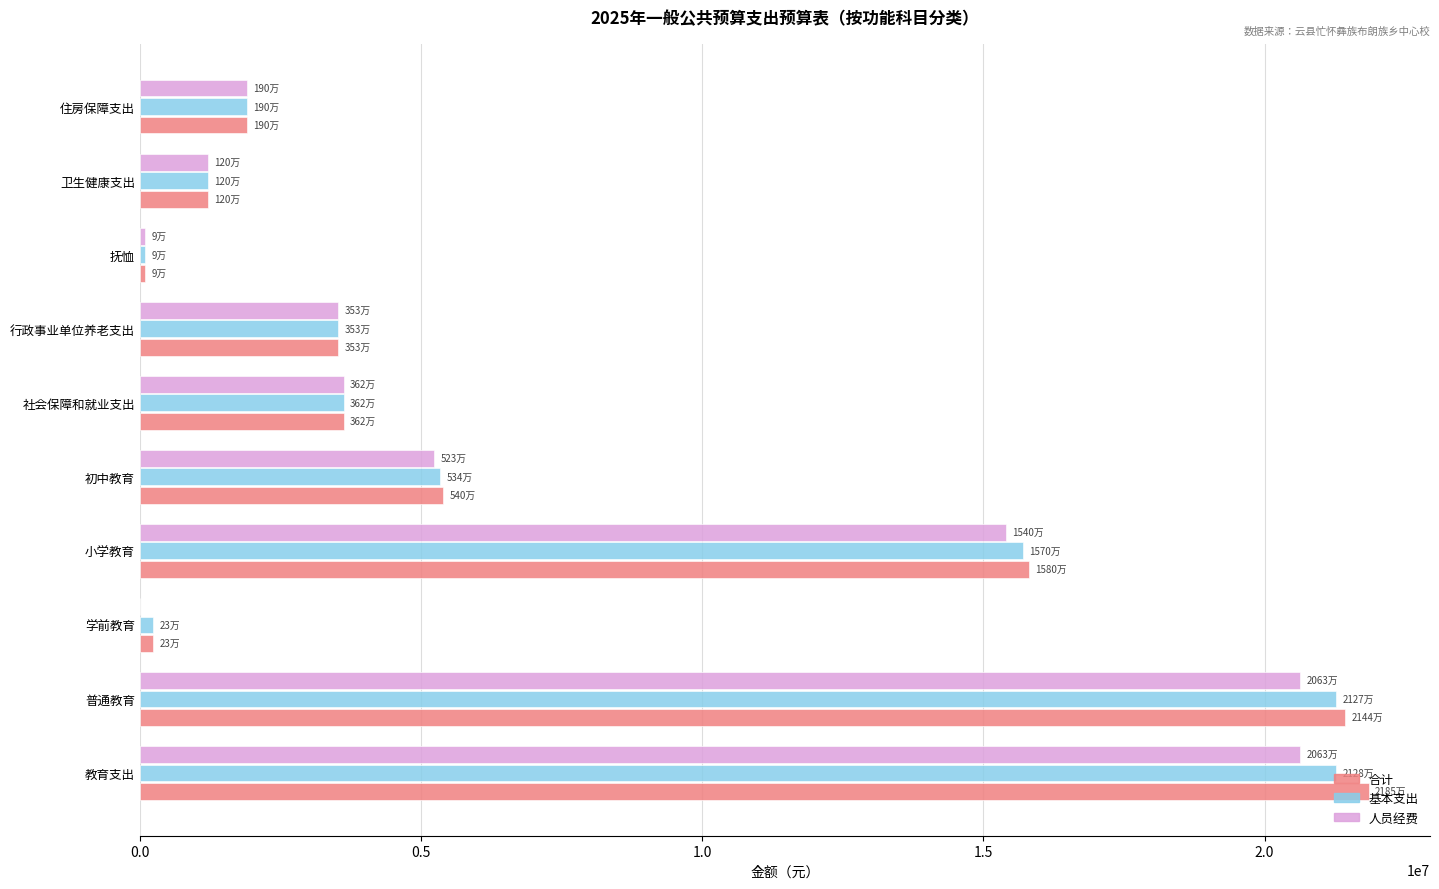

The value of 基本支出 at 小学教育 is 3827096.9. True or false?

False